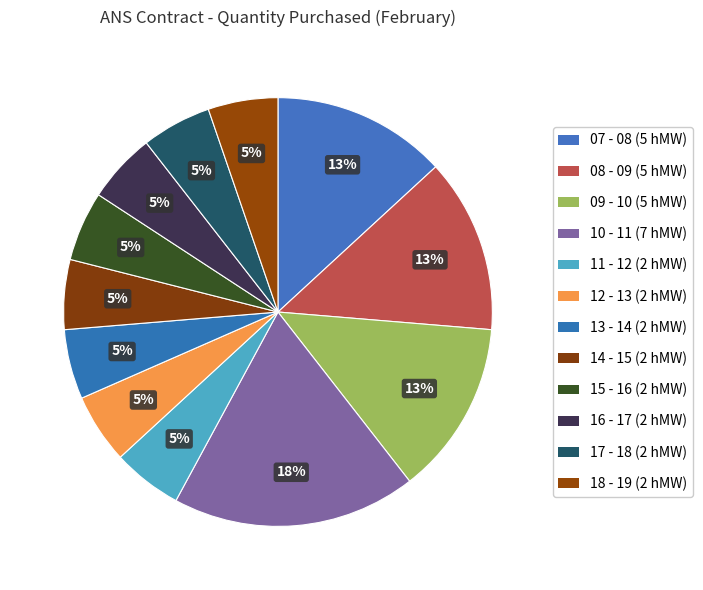

How many slices are in this pie chart?

12